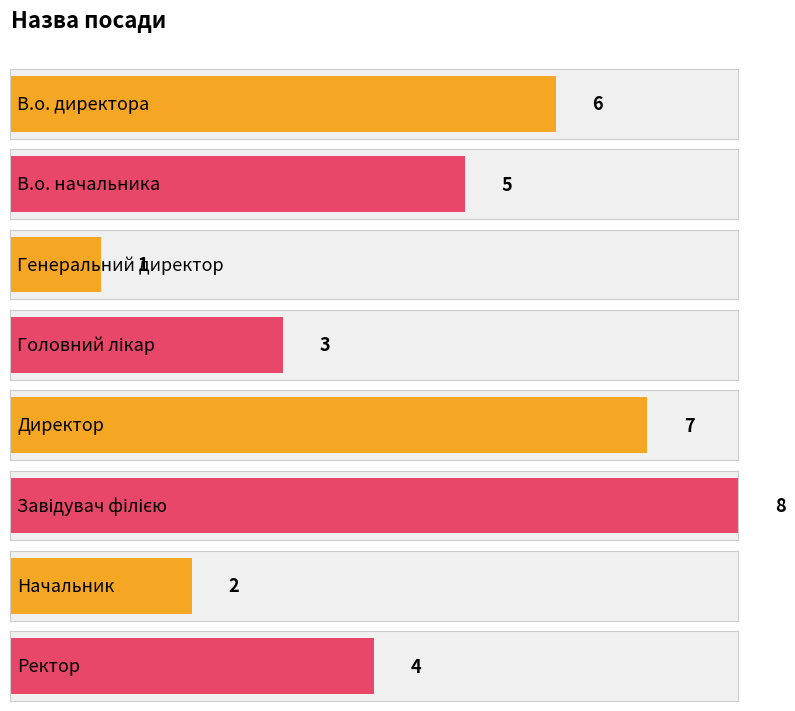

How many values are below 5?

4